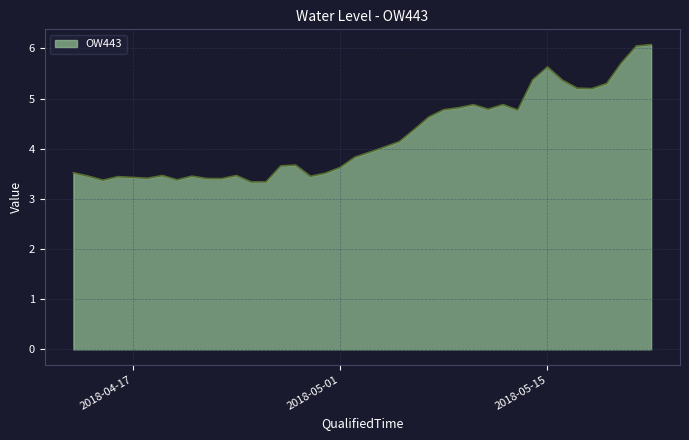

What is the smallest value displayed?

3.3